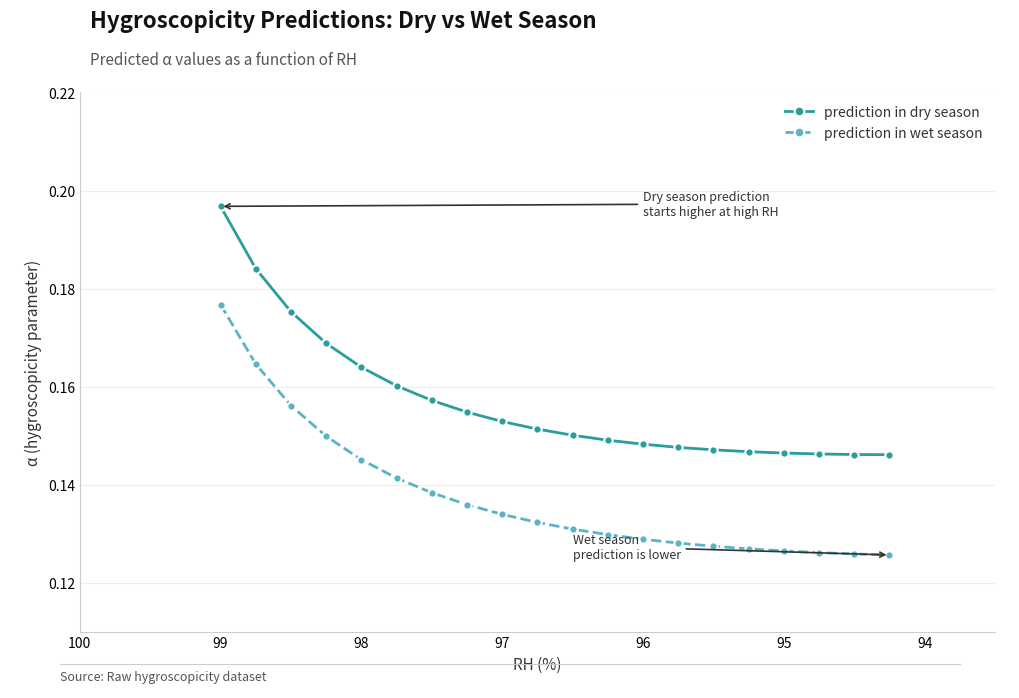

What is the average value of the prediction in dry season series?

0.2